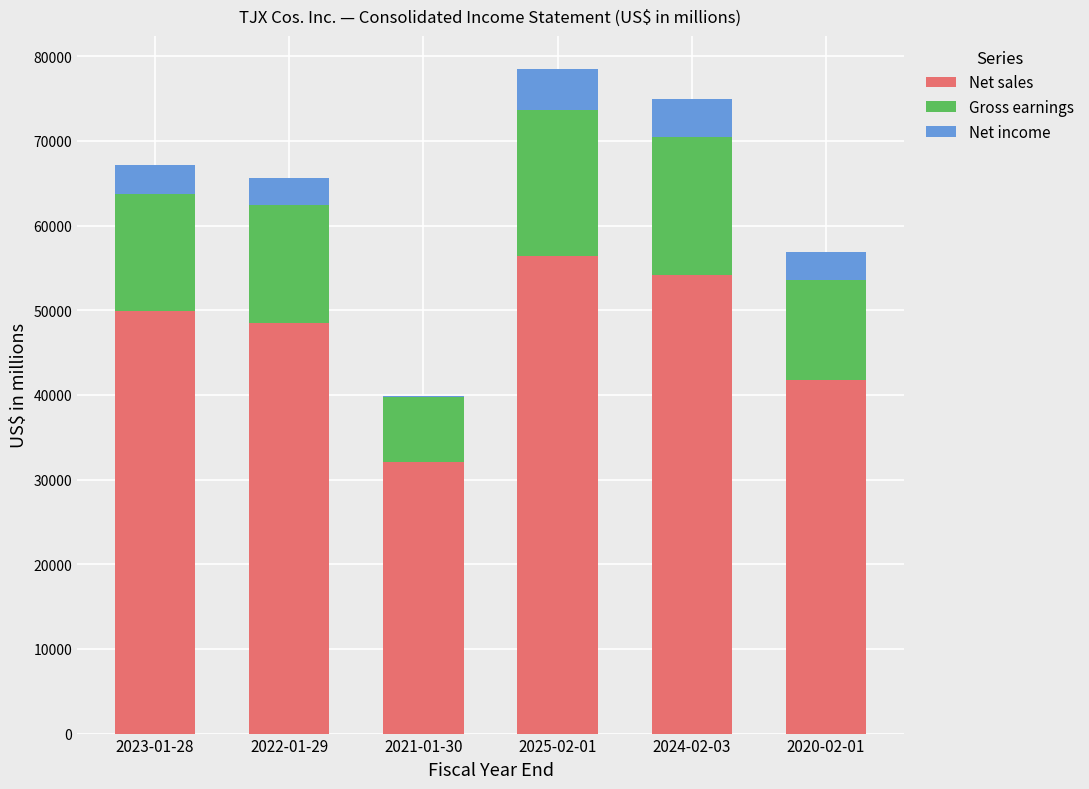

What is the sum of all Net sales values?

282917